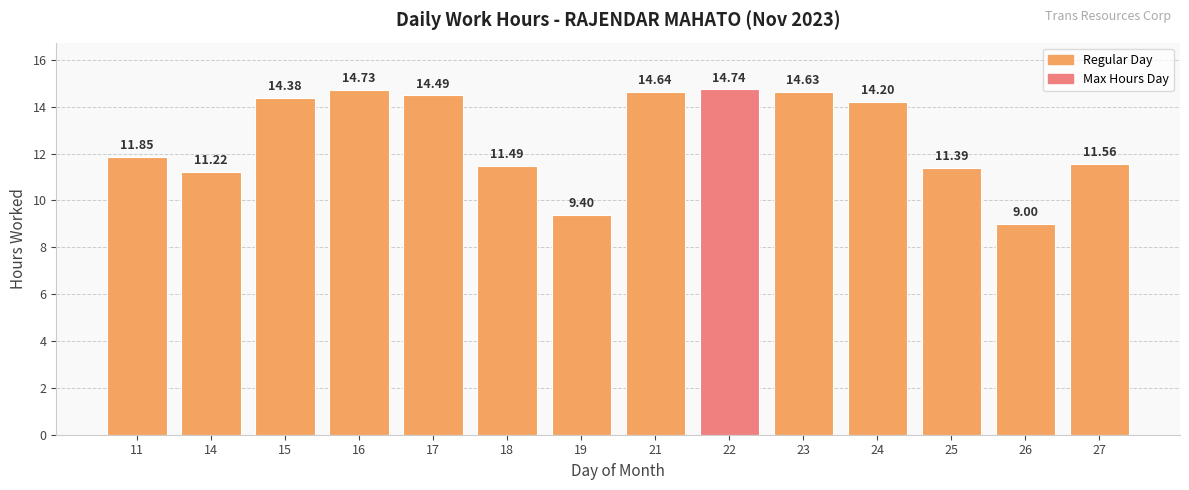

What is the value of the 8th bar from the left?

14.6